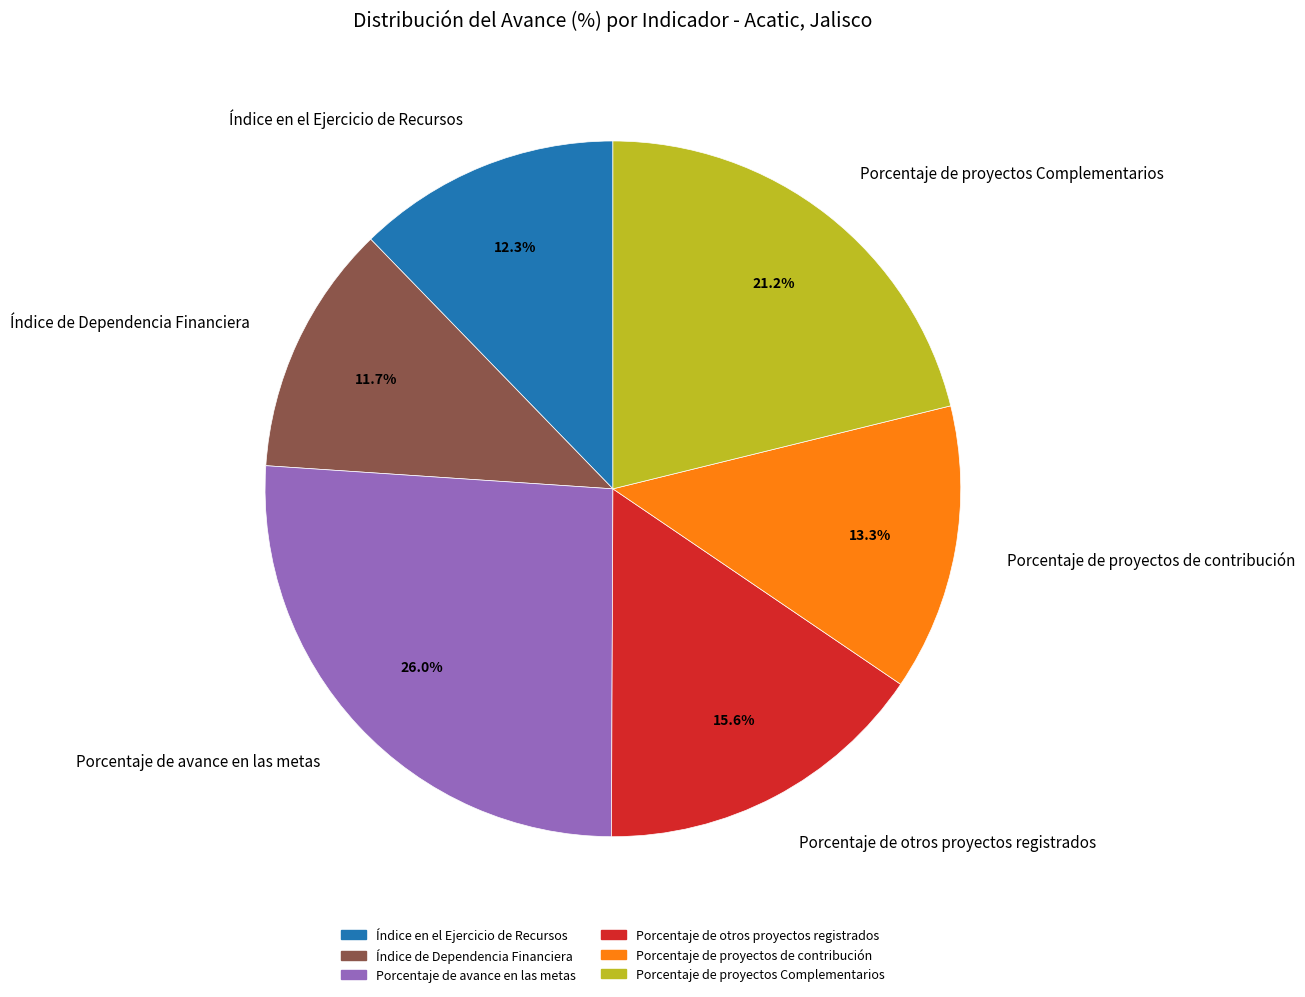

Which slice is the smallest?

Índice de Dependencia Financiera